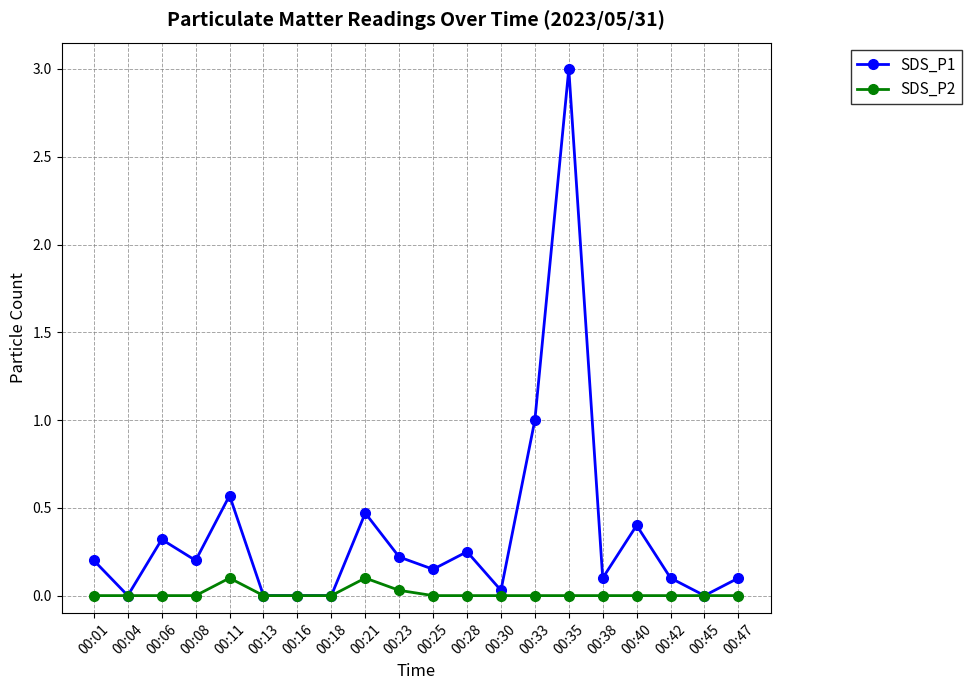

At which category does SDS_P1 reach its first local valley?

00:04